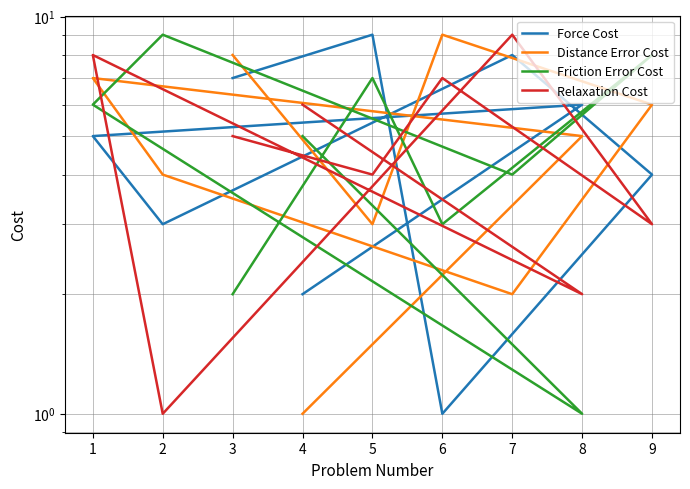

True or false: Distance Error Cost has more than 0 interior local peaks.

True